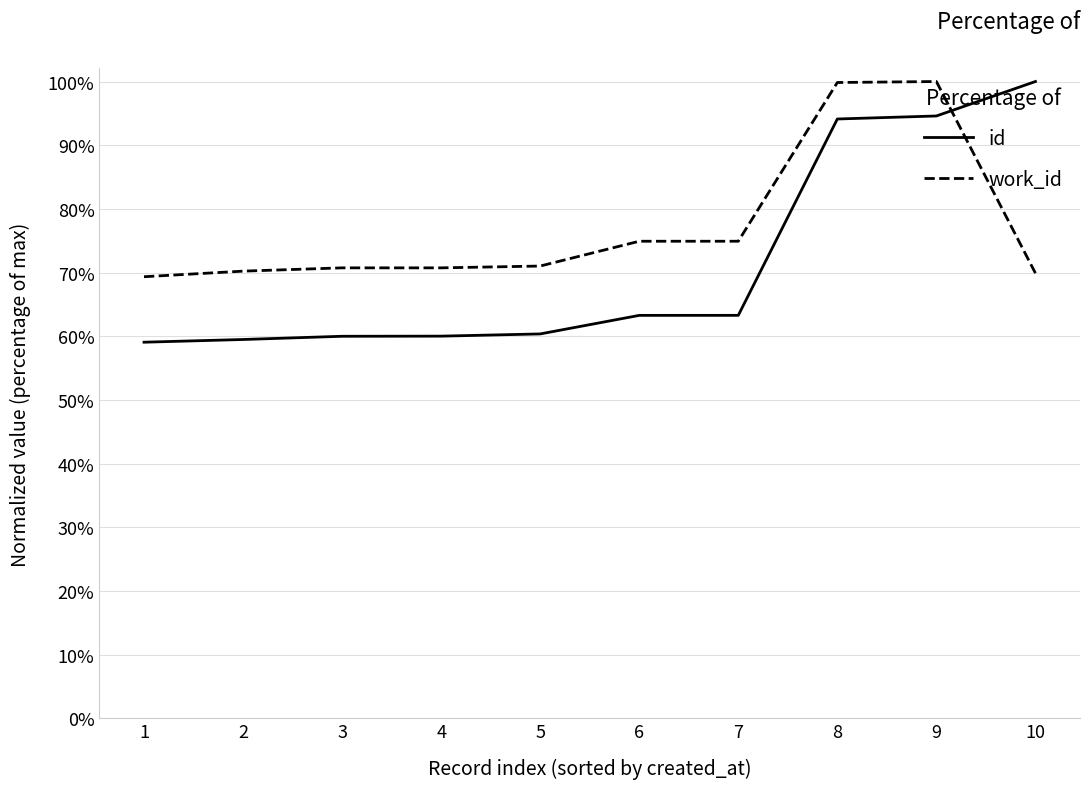

What are all the series names shown in the legend?

id, work_id